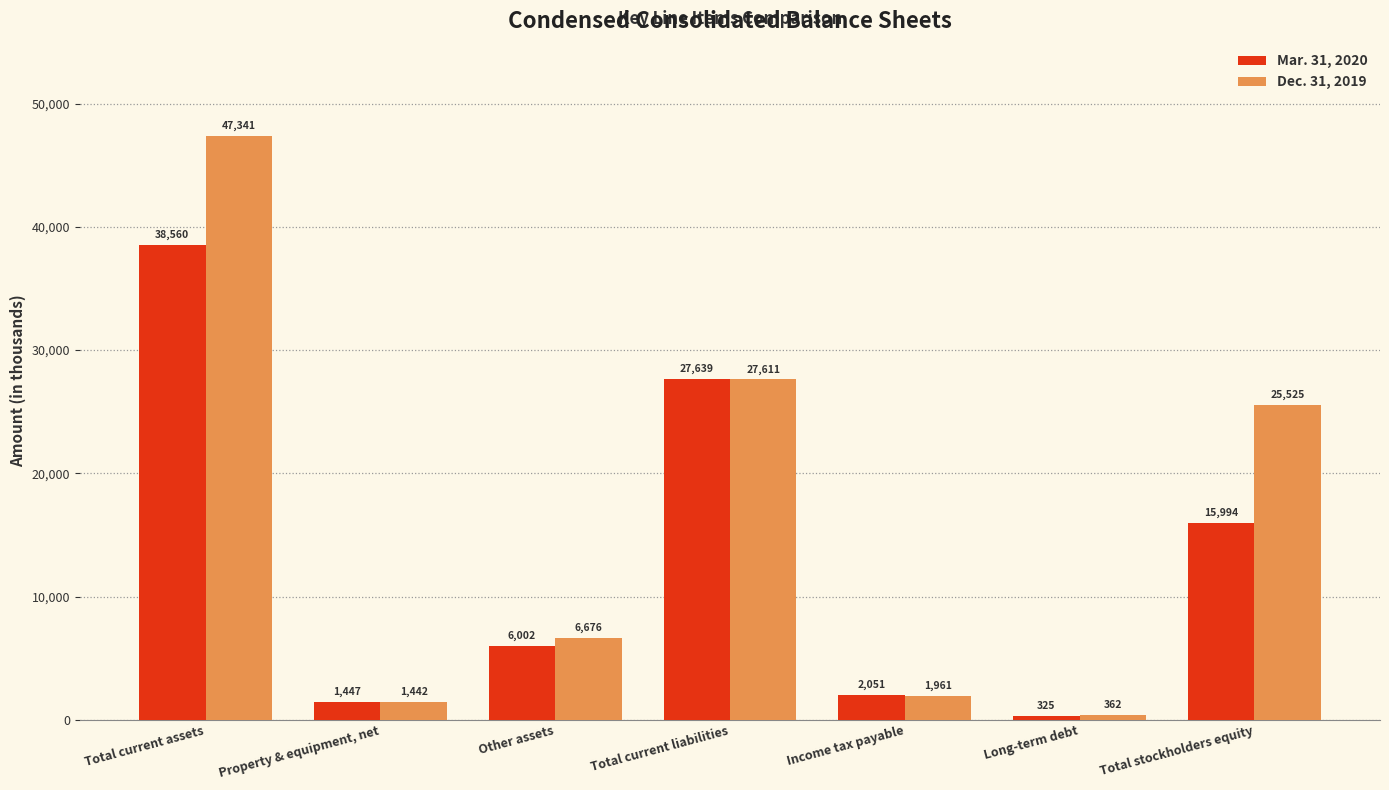

Does the chart contain stacked bars?

No